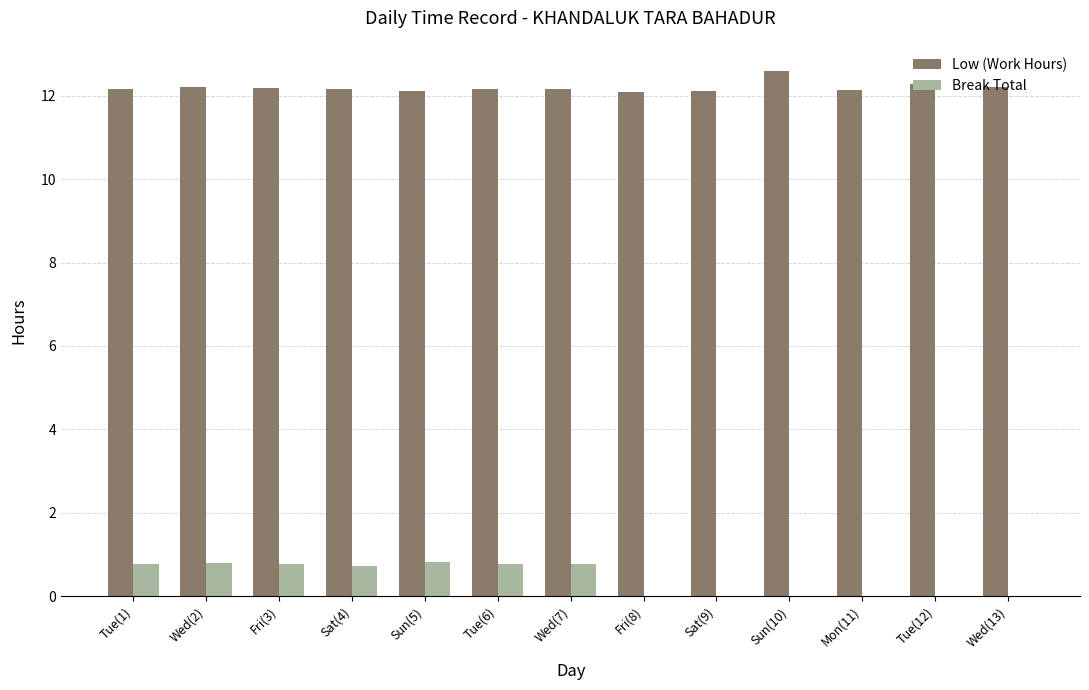

What is the greatest value displayed?

12.6